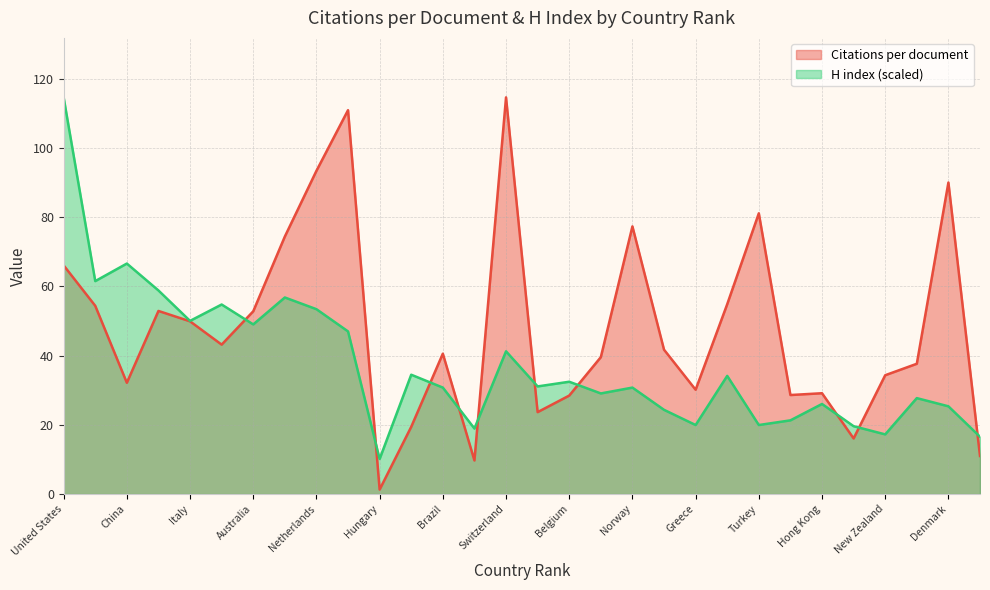

What is the value of the Citations per document point at the 21st from the left?

30.1